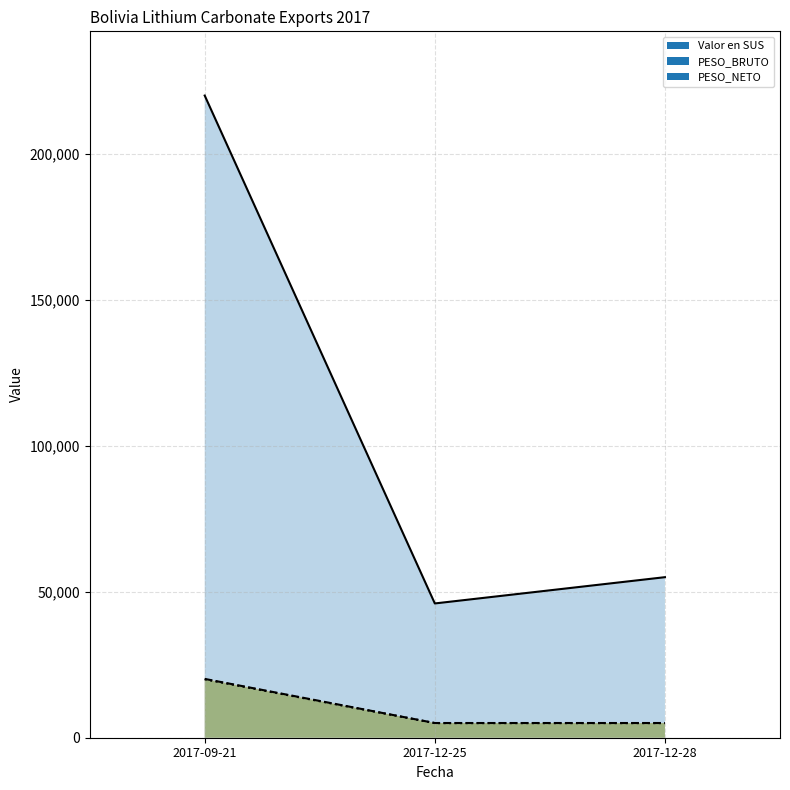

Which series has the largest total across all categories?

Valor en SUS